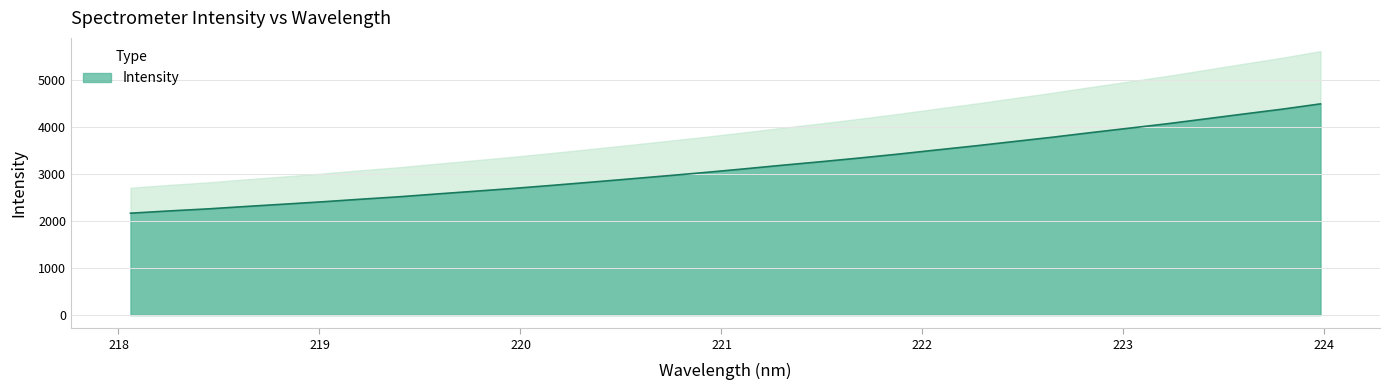

What is the smallest value displayed?

2165.2